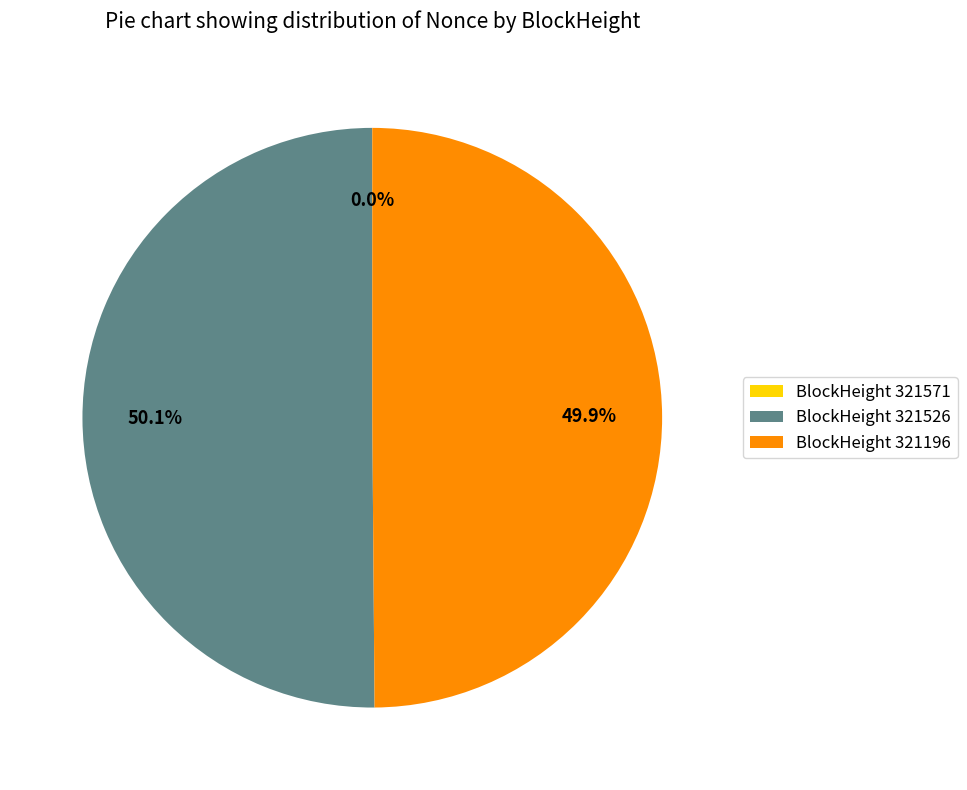

What percentage is NOT represented by BlockHeight 321196?

50.1%